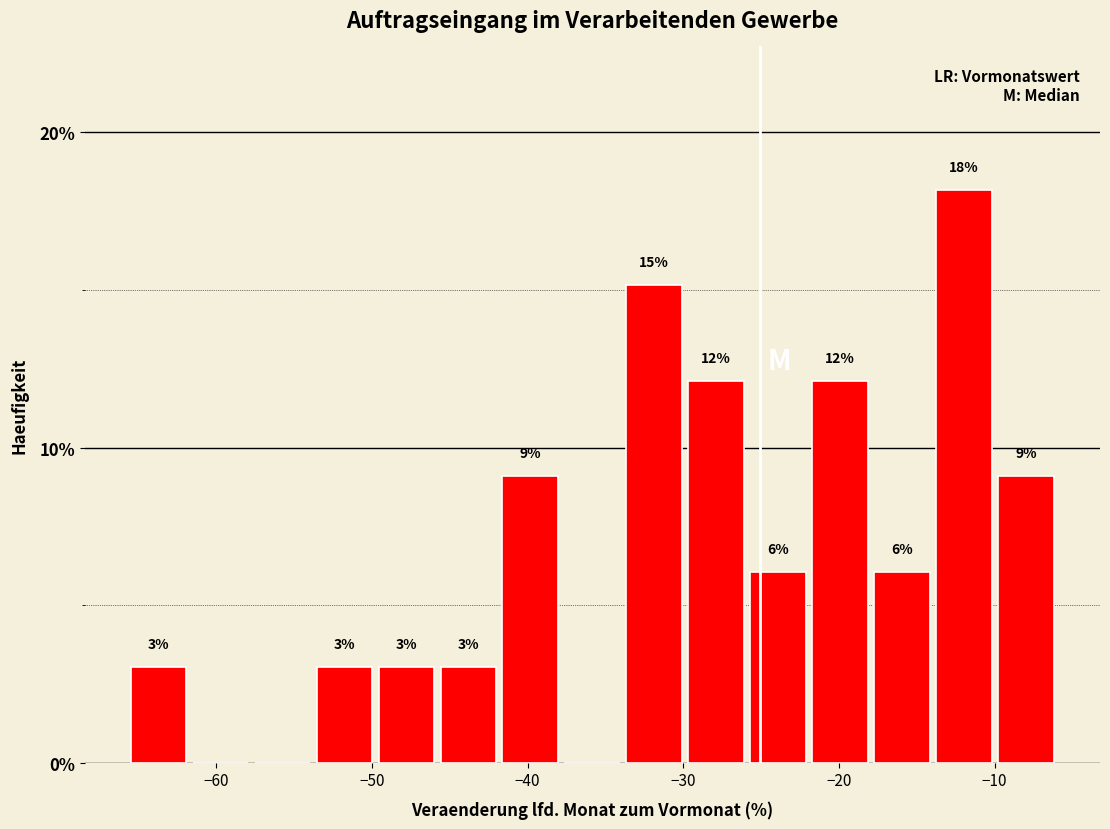

Read against the x-axis, roughly where is the centre of the tallest bar?

-12